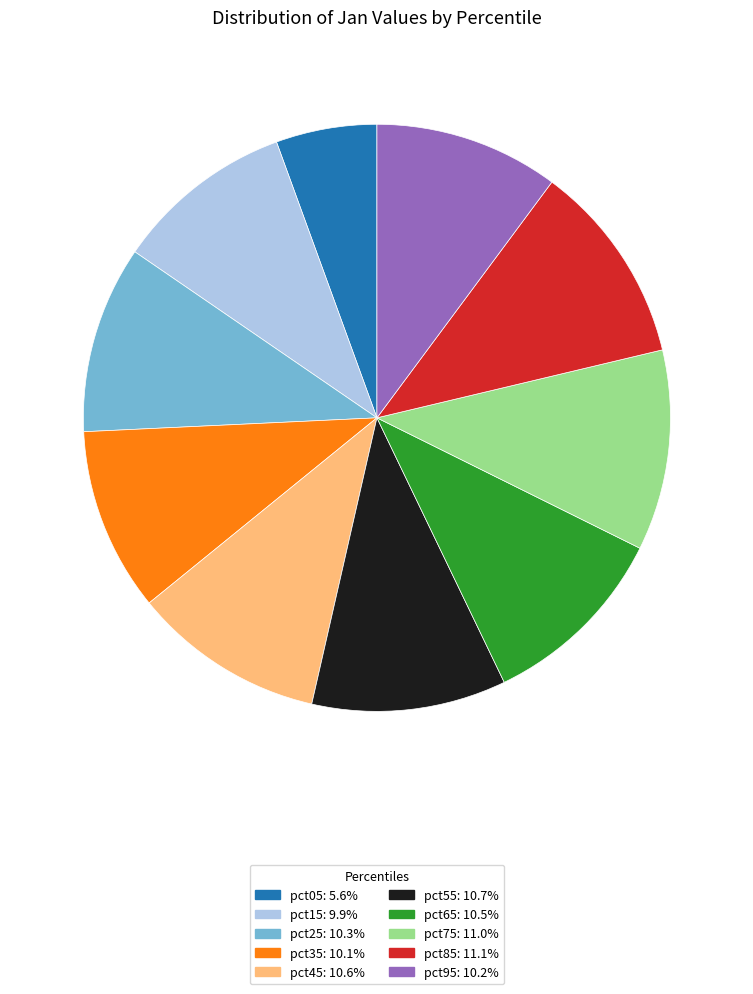

Is pct35 the majority of the pie?

No